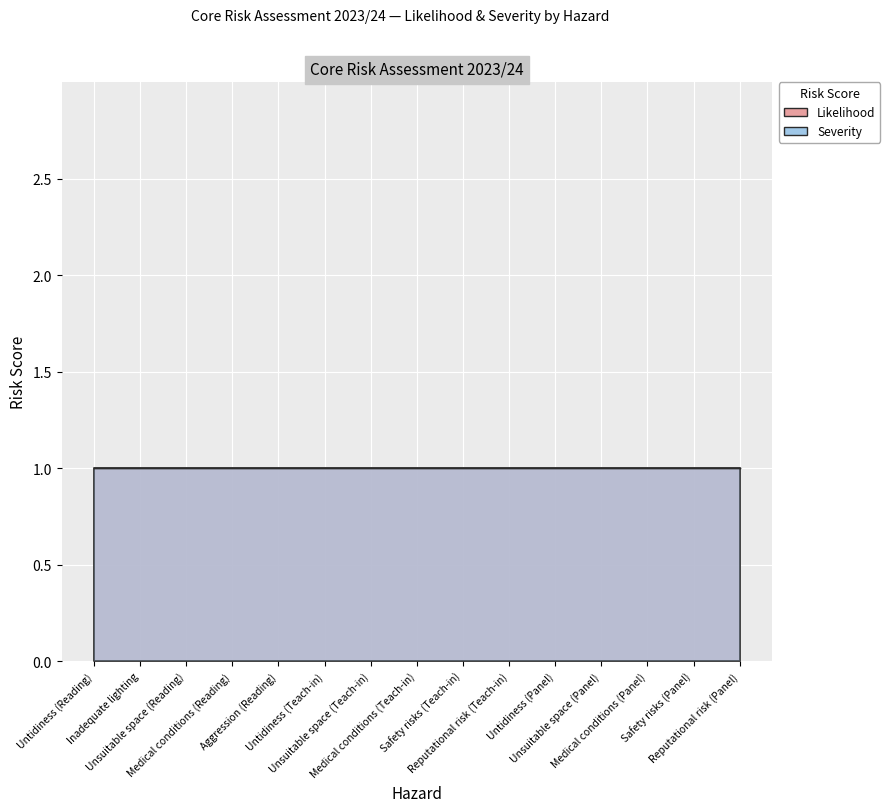

What is the total value across all series at Untidiness (Panel)?

2